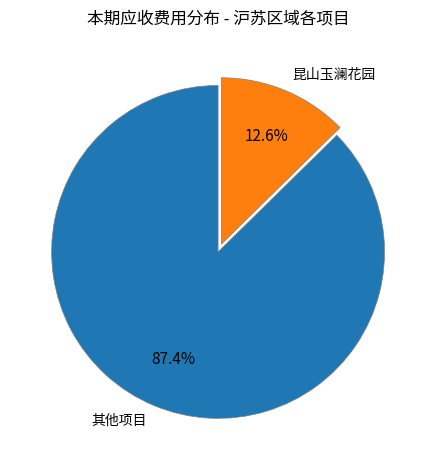

How much of the chart is everything except 其他项目?

12.6%